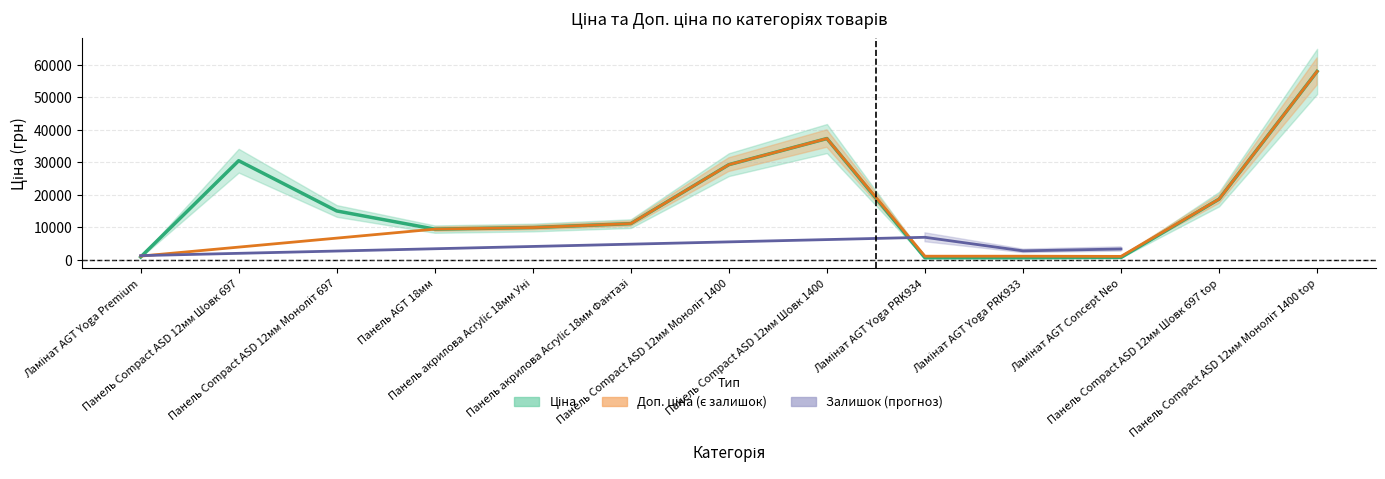

Which series has the largest range (max minus min)?

Ціна